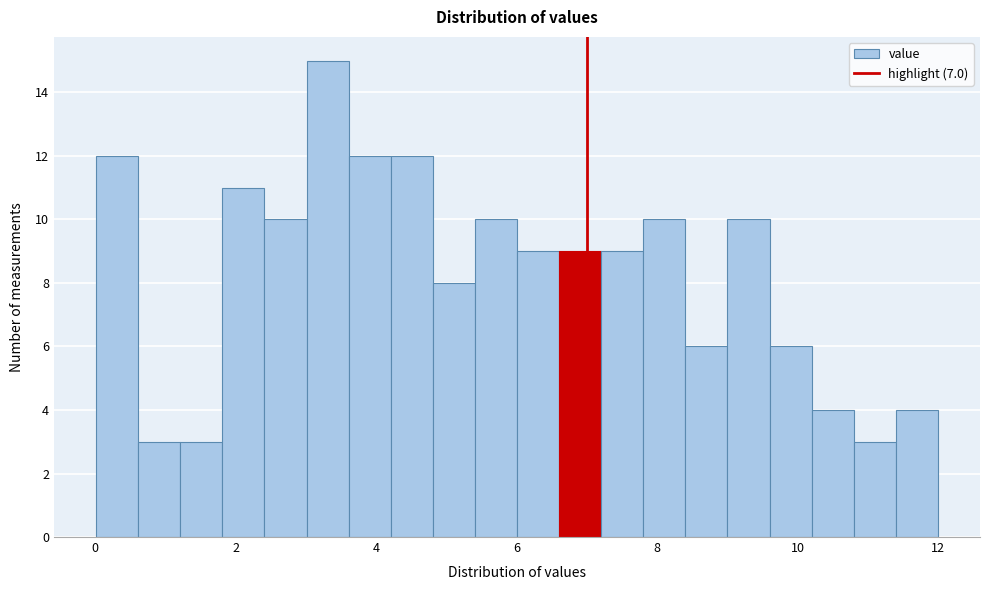

Read against the x-axis, roughly where is the centre of the tallest bar?

3.4